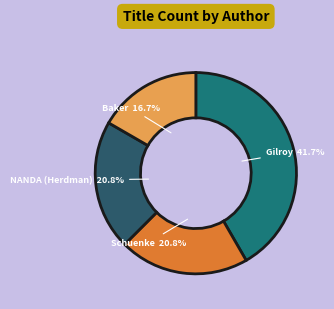

Does any single category account for the majority?

No